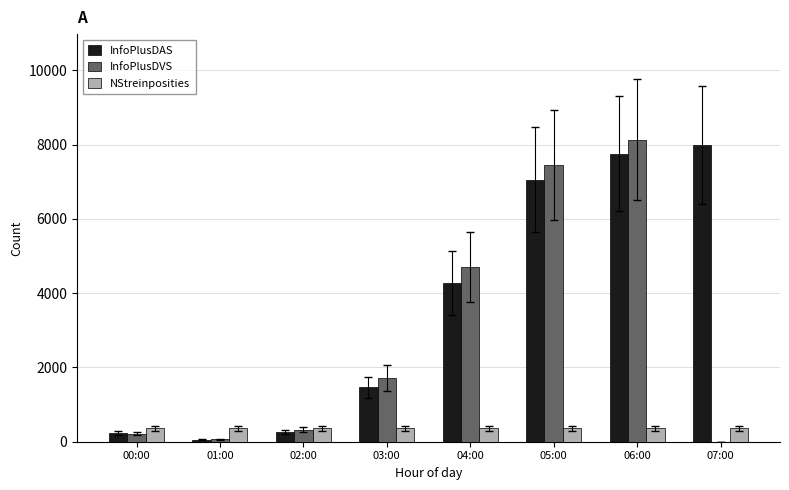

Which series changed the most between 02:00 and 07:00?

InfoPlusDAS